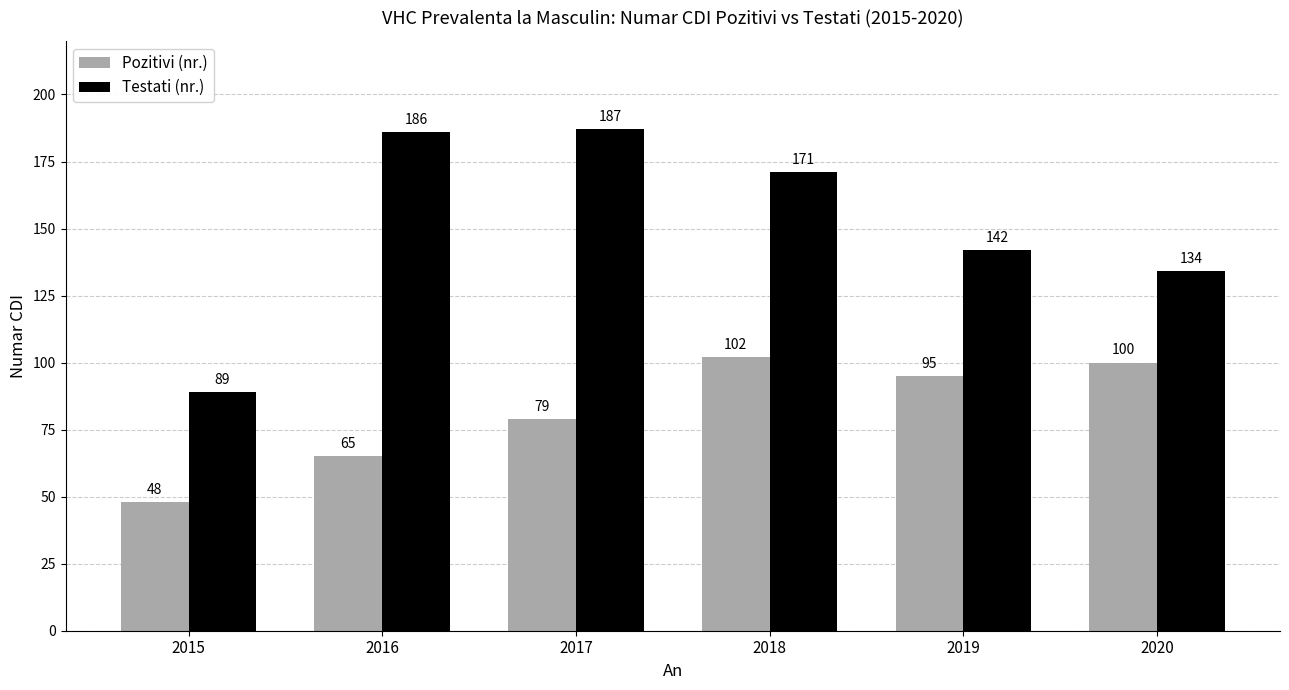

How many data points does each series have?

6